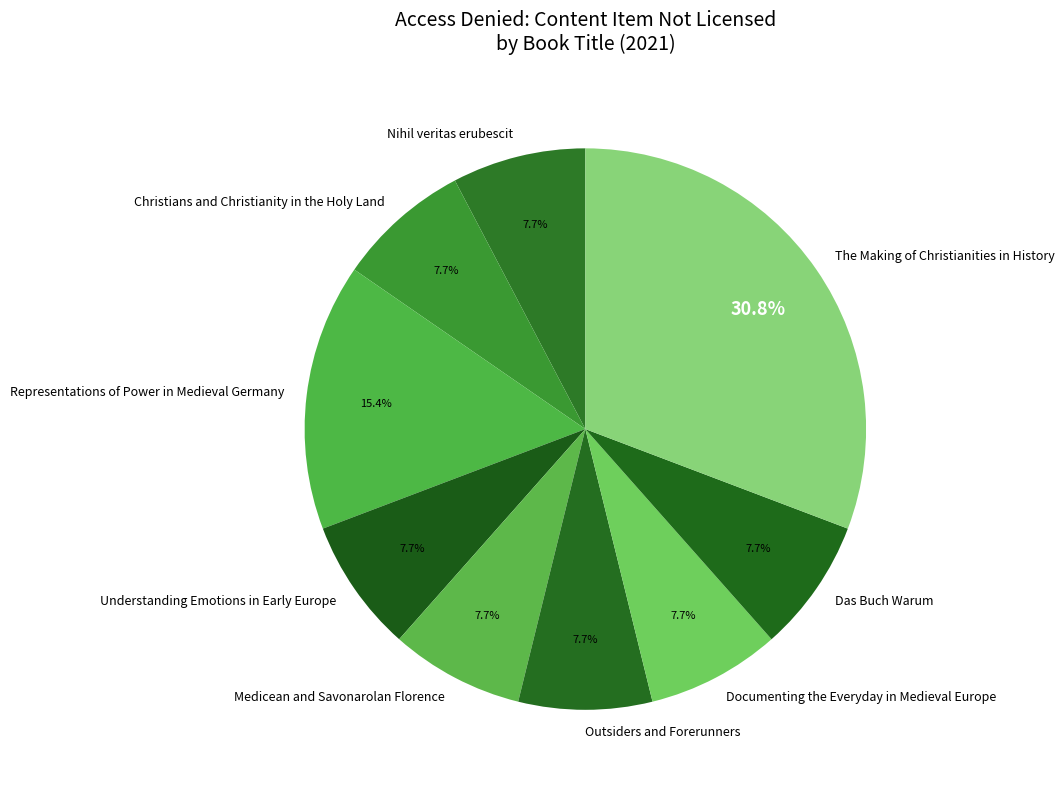

Is it true that Outsiders and Forerunners is 8% of the pie?

True